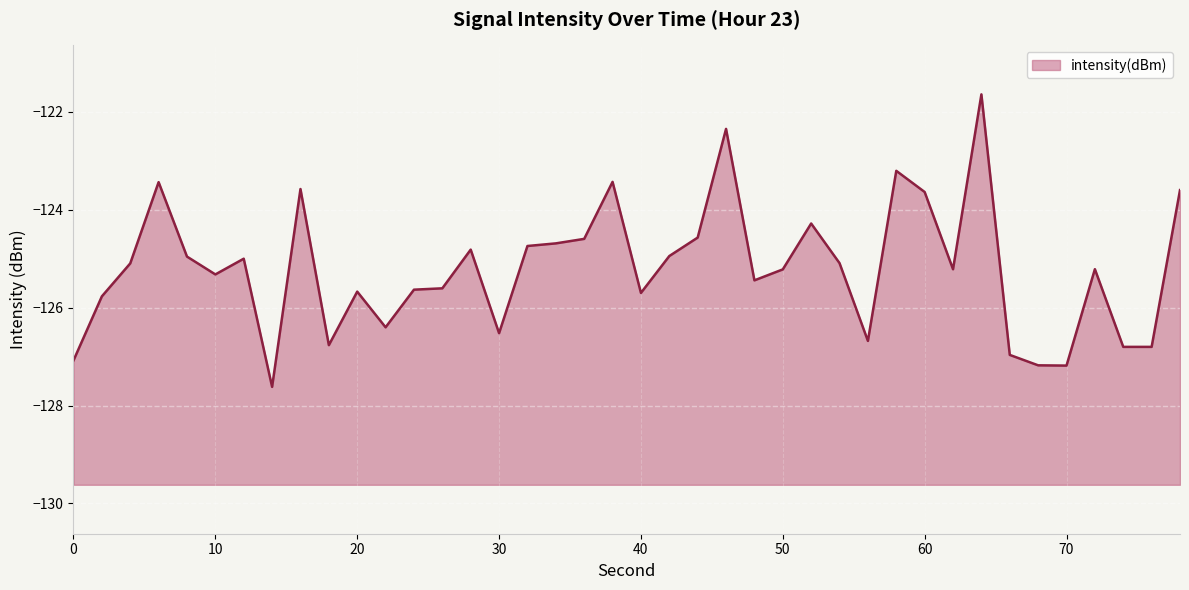

Between 10 and 0, which is larger?

10